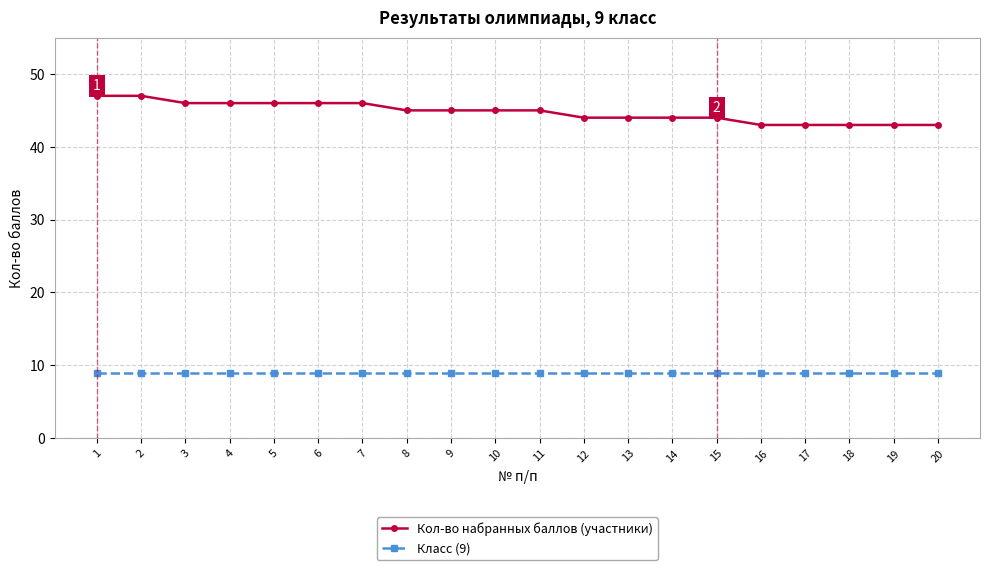

The value of Кол-во набранных баллов (участники) at 19 is 19. True or false?

False